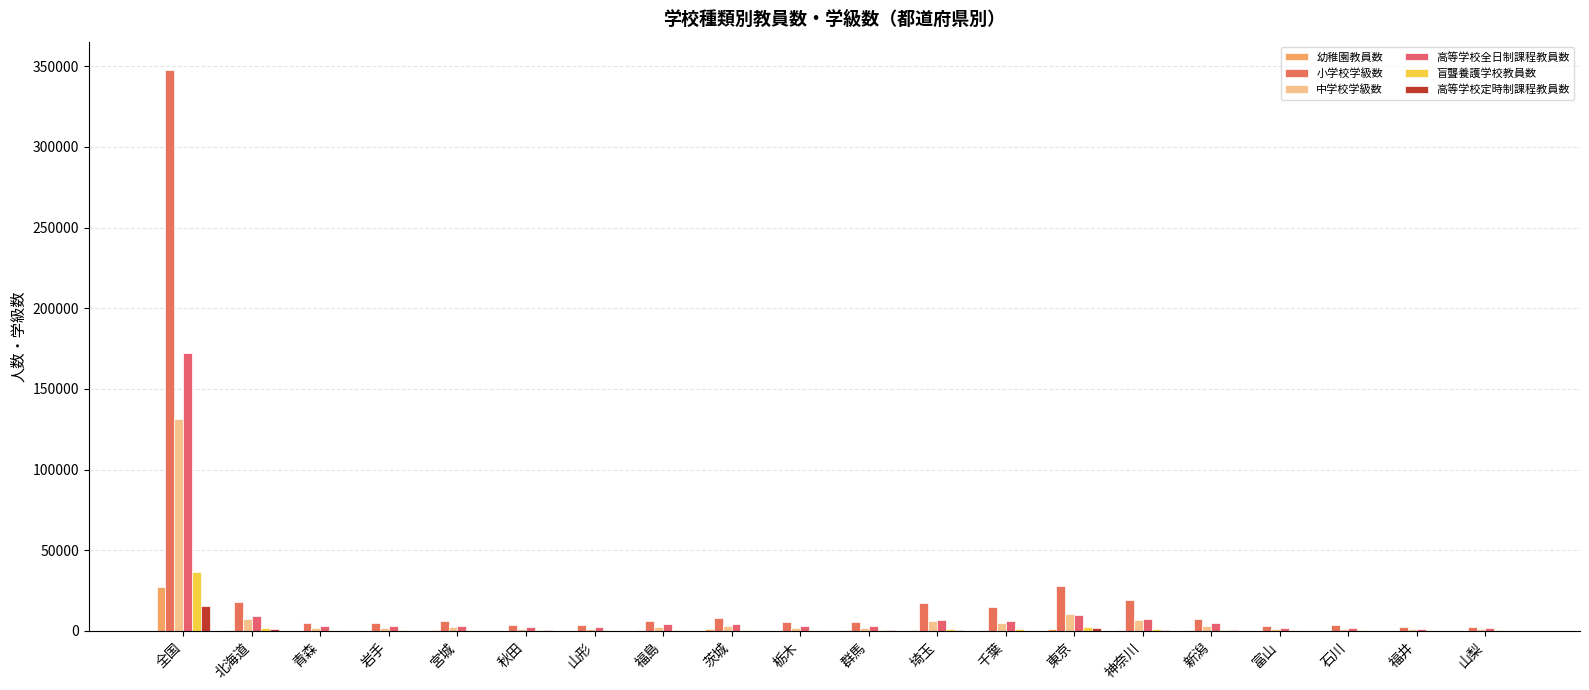

Where does the 幼稚園教員数 series first go above 408?

全国